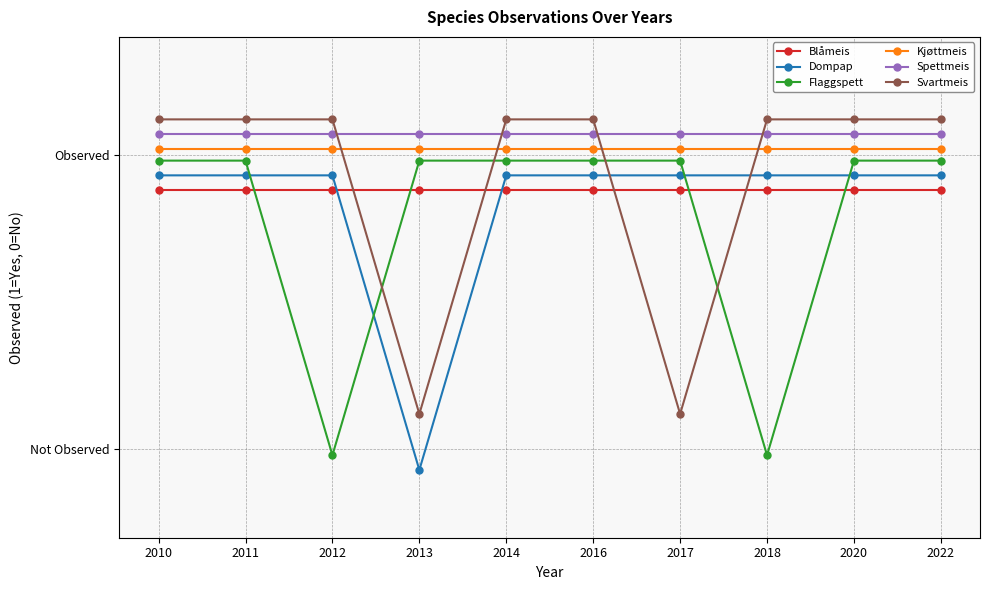

What is the total value across all series at 2016?

6.0